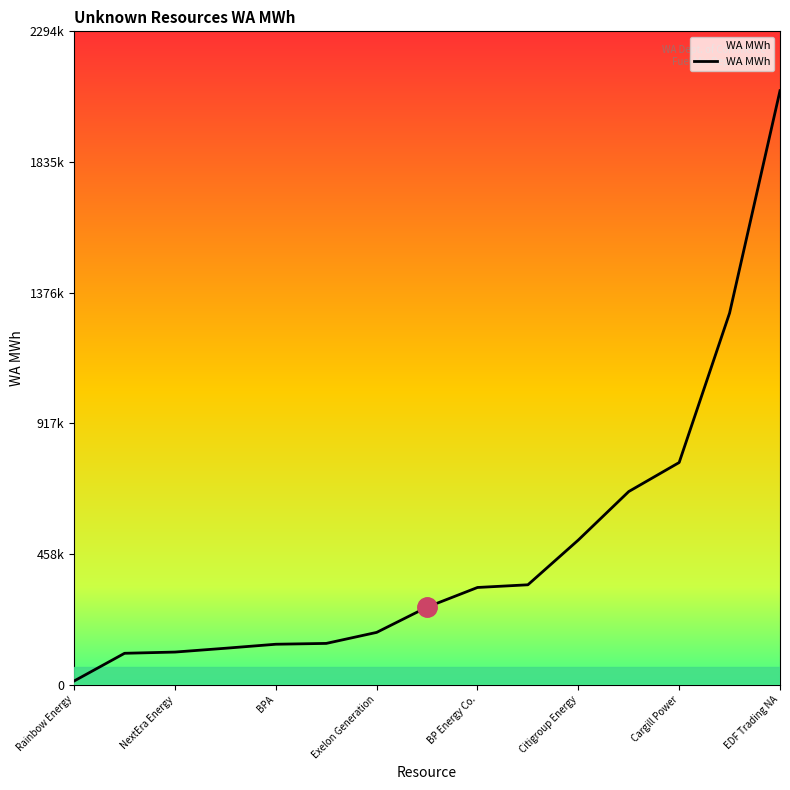

Does the chart have visible grid lines?

No